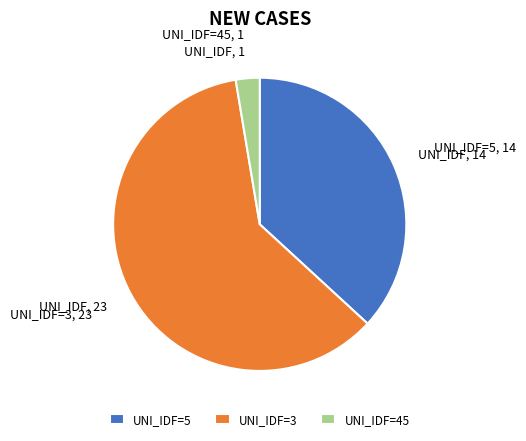

Which slice is the smallest?

UNI_IDF=45